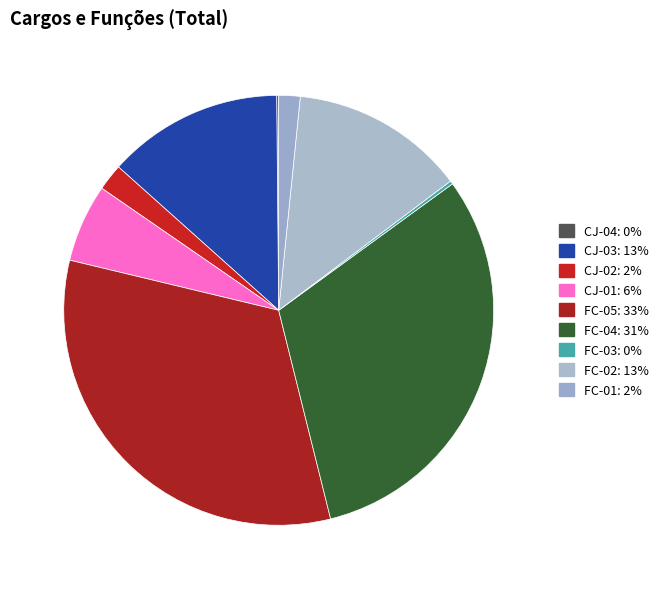

Is FC-03 the majority of the pie?

No